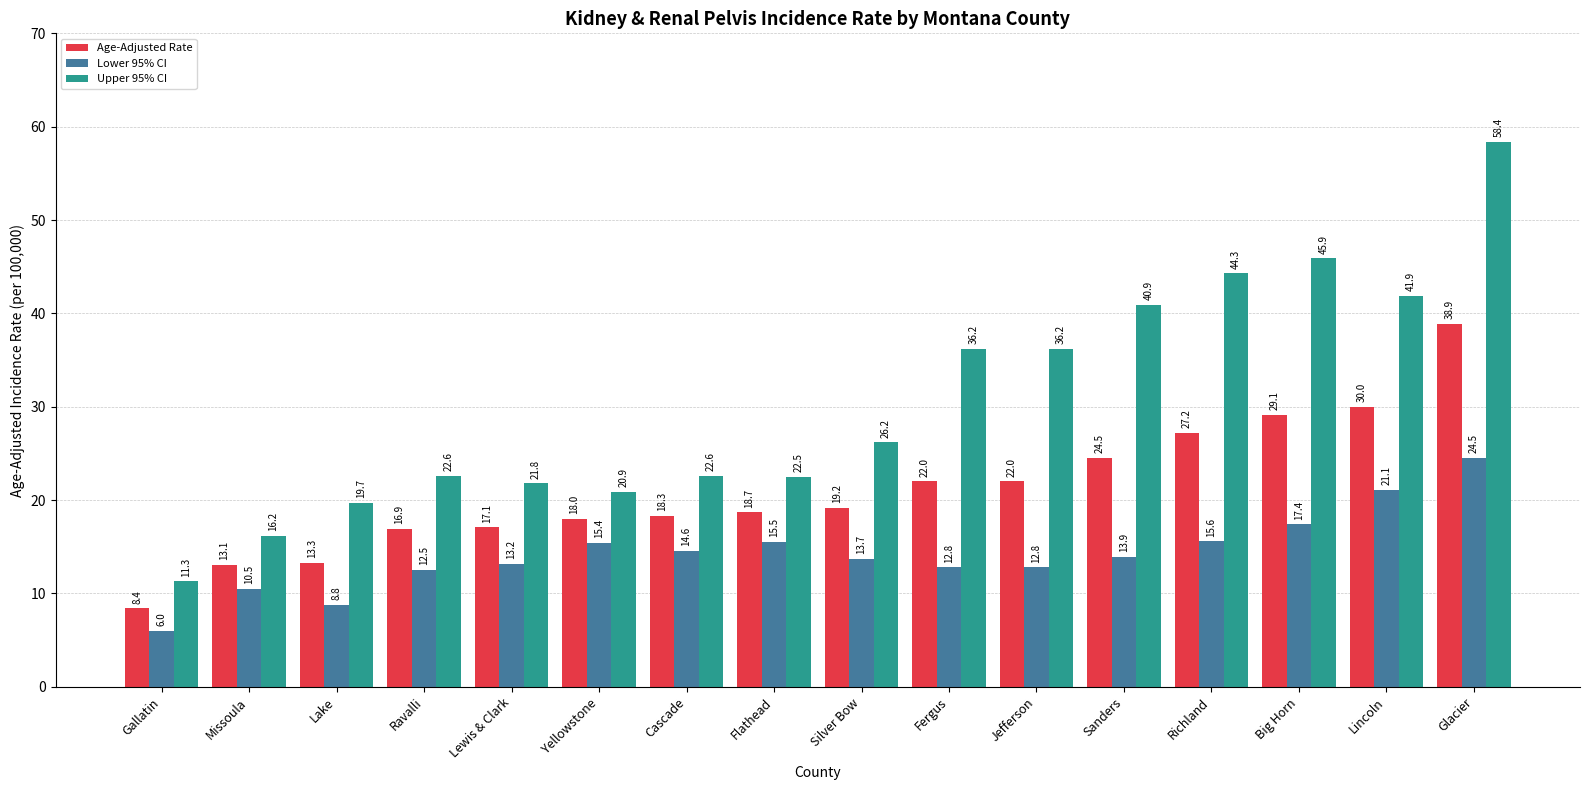

What is the total value across all series at Lewis & Clark?

52.1